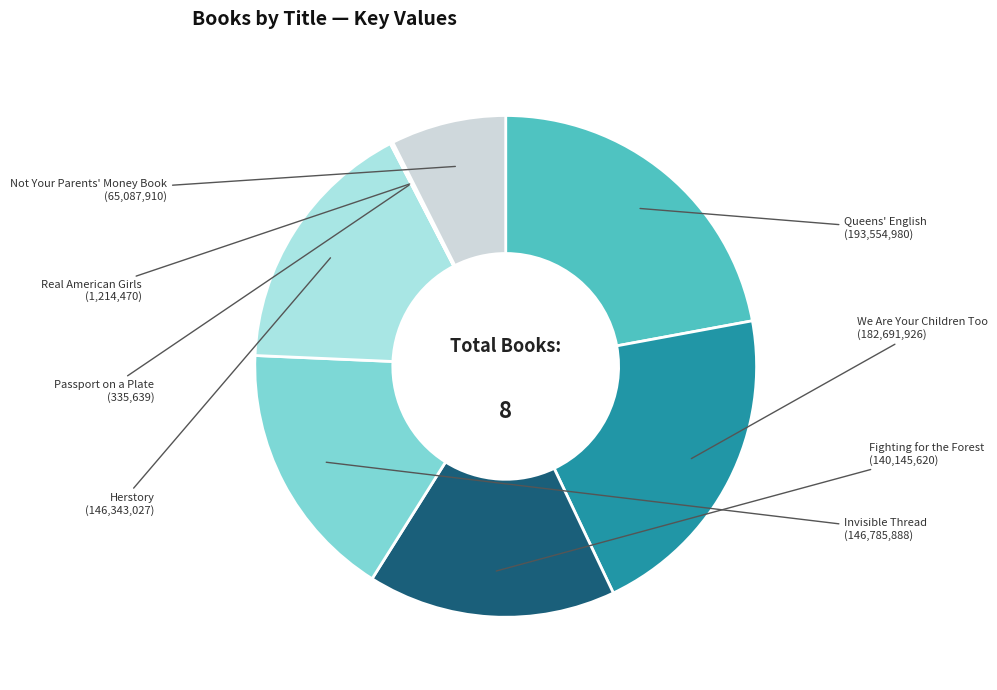

Is there a majority slice in this chart?

No